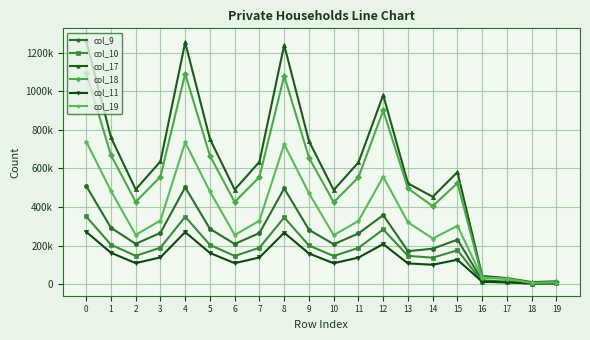

What is the spread (max minus min) of values at 18?

7768